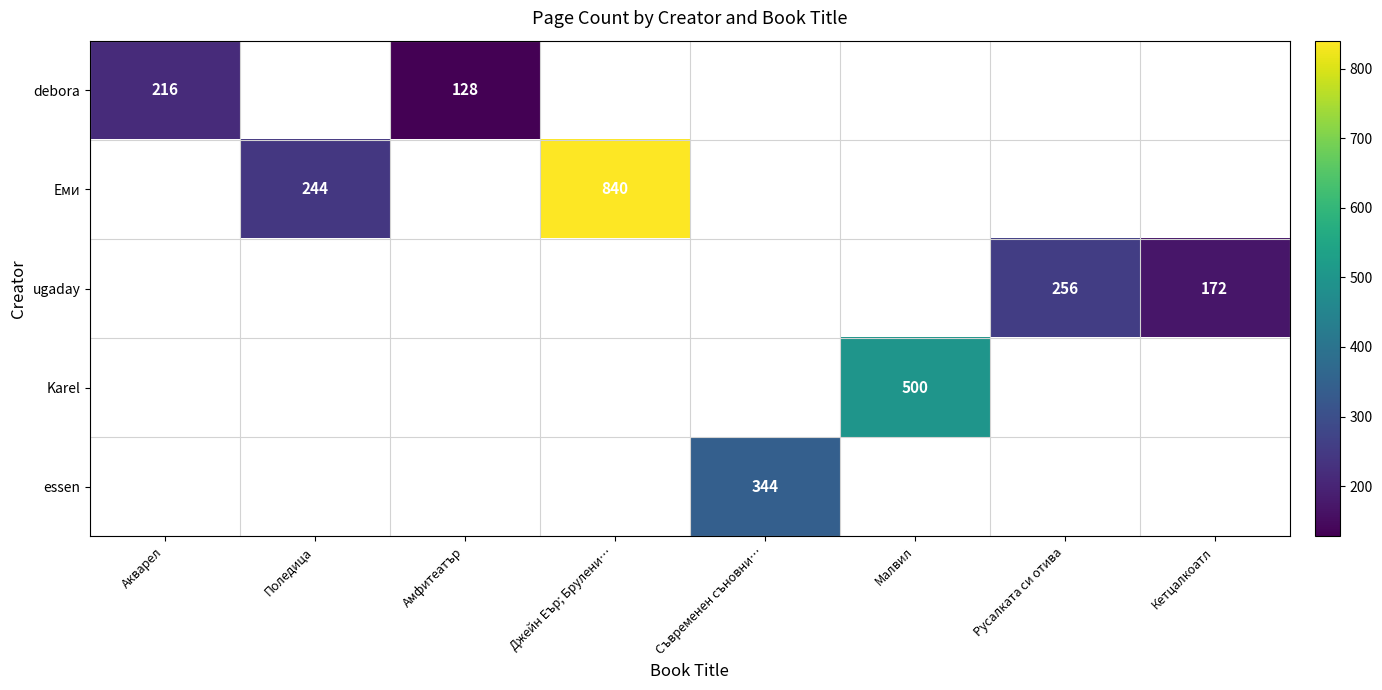

The debora series shows 58 at Акварел. True or false?

False